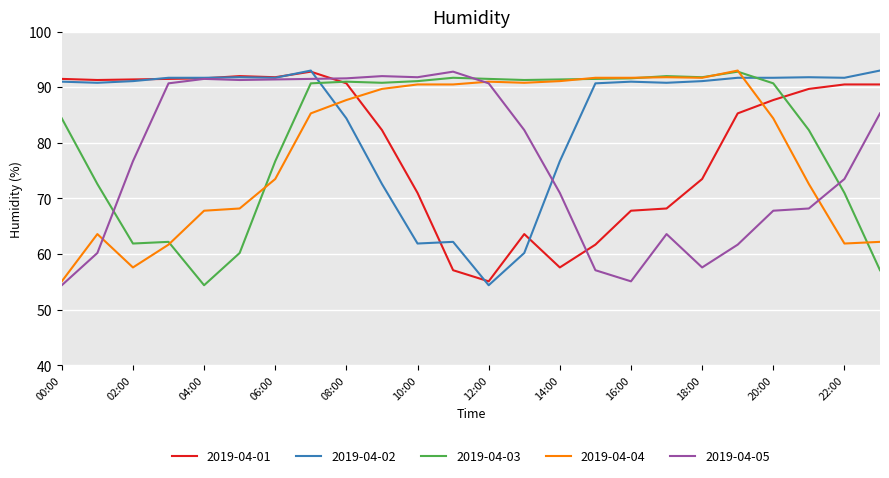

After their last crossing, which series has the higher values: 2019-04-04 or 2019-04-01?

2019-04-01